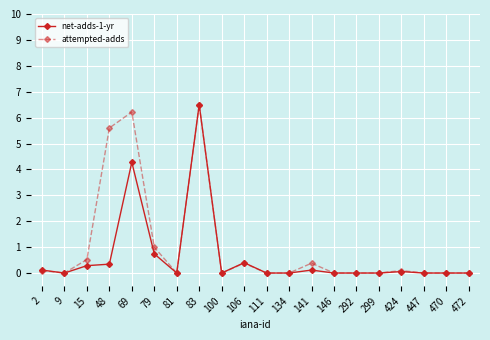

The value of attempted-adds at 15 is 0.5. True or false?

True